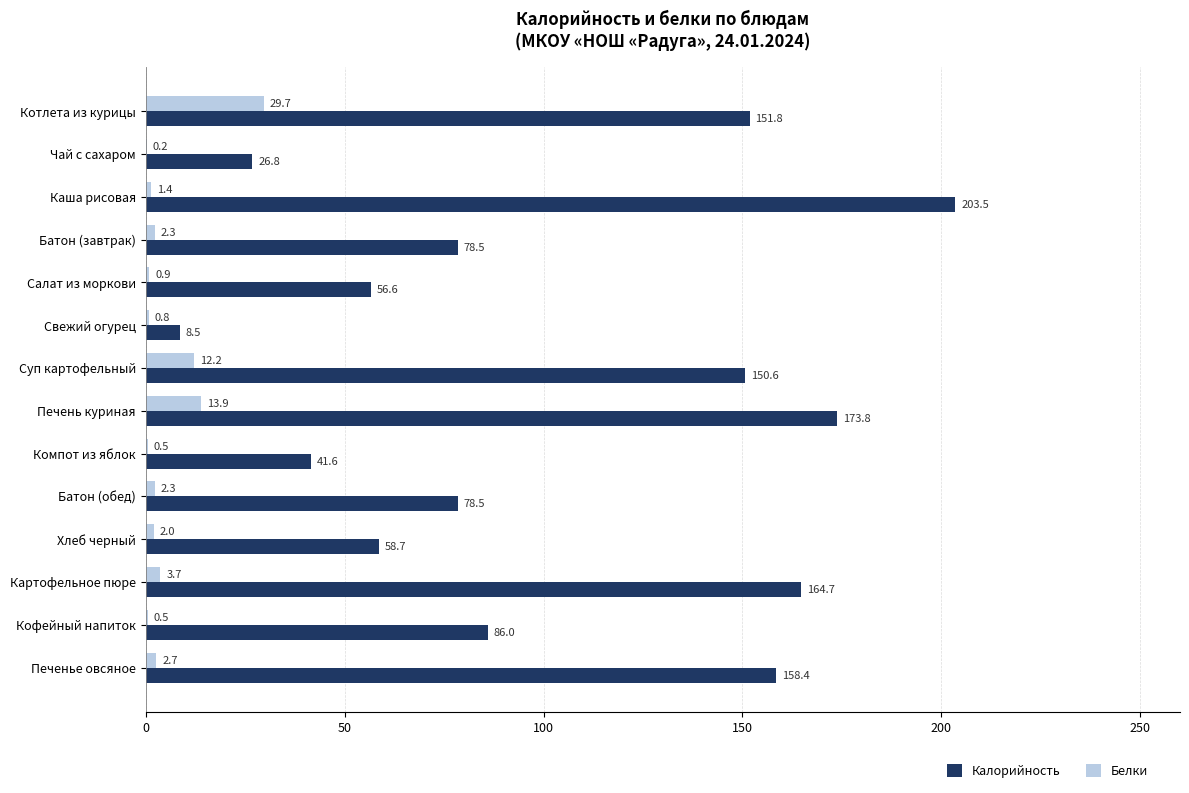

Between Каша рисовая and Компот из яблок, which series saw the biggest shift?

Калорийность